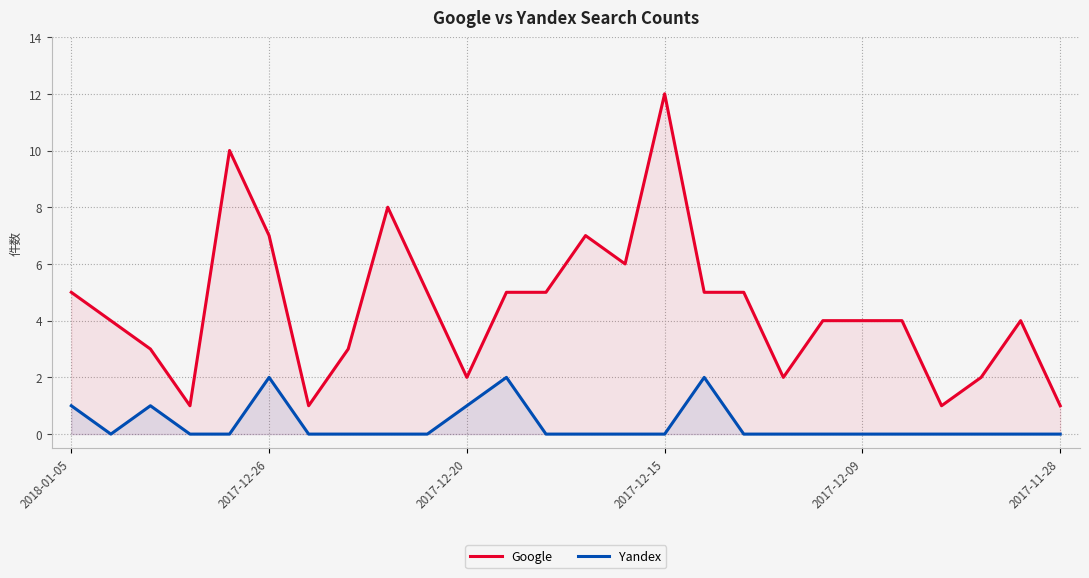

How many data points in Google are less than 4?

9